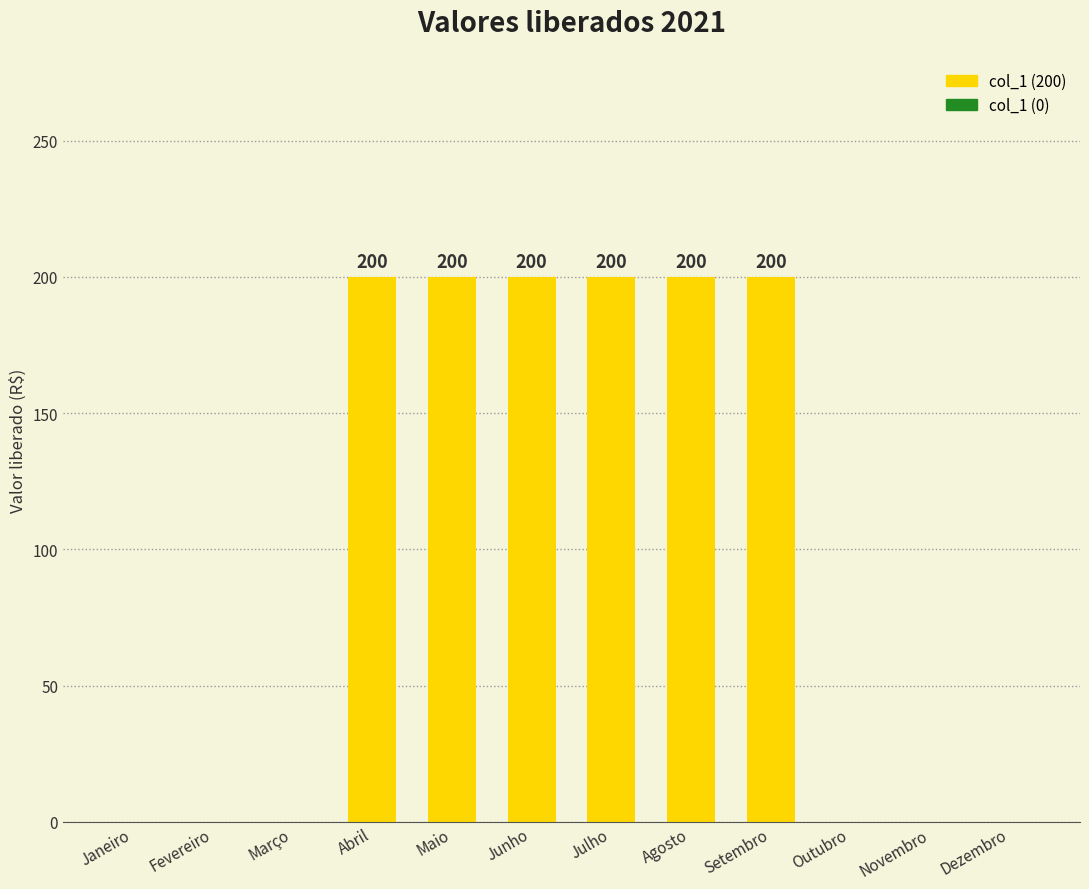

What is the sum of the values at Outubro and Junho?

200